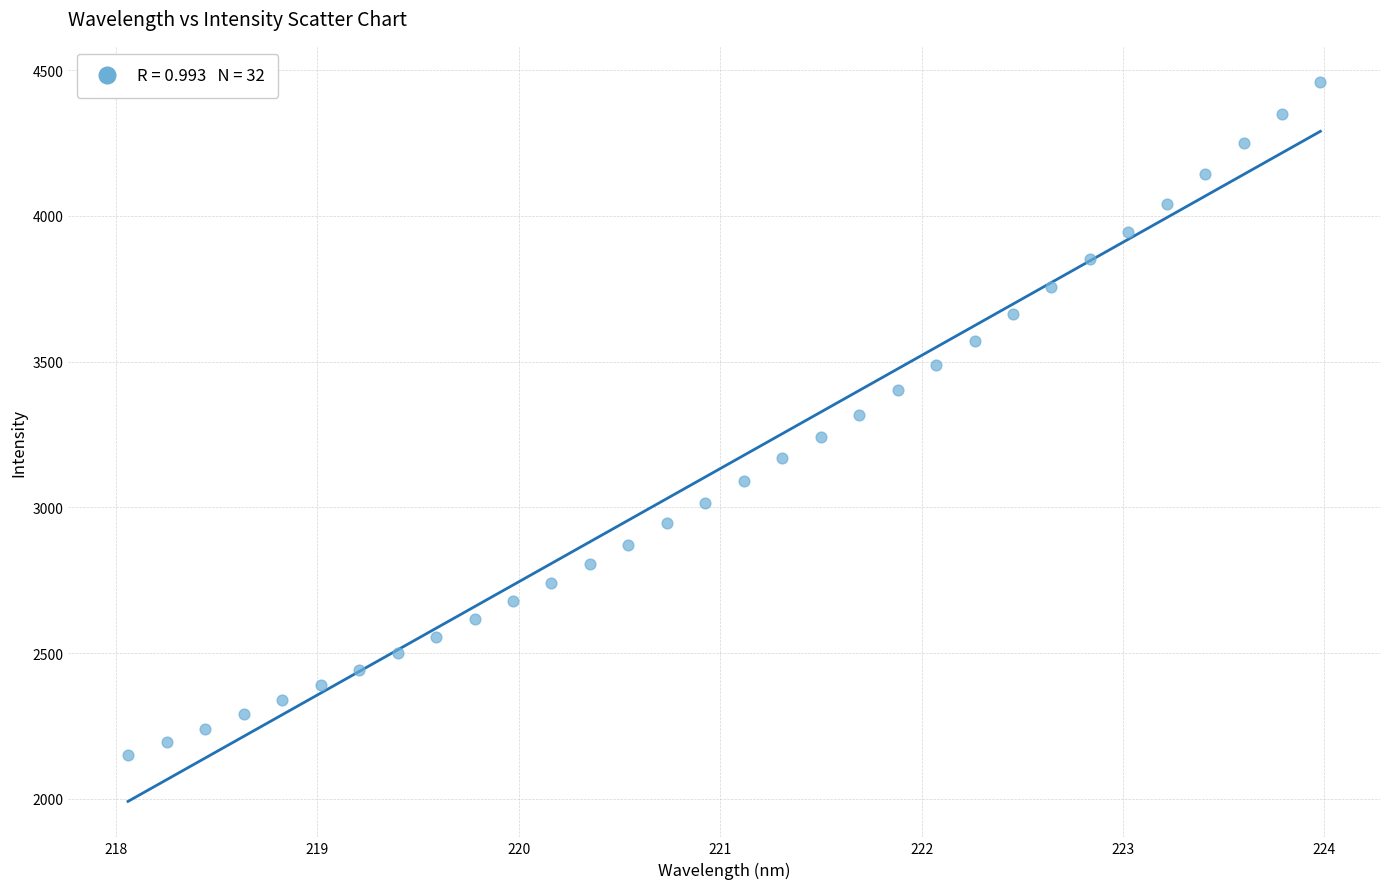

What is the range of X values (max minus min)?

5.9